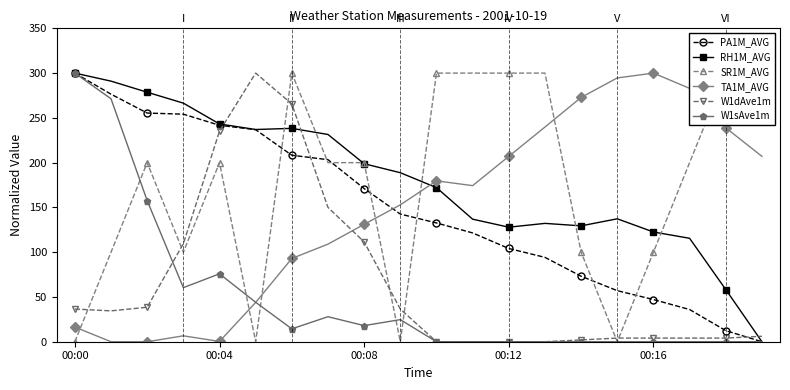

In W1sAve1m, how many points are higher than both neighbors (excluding endpoints)?

3